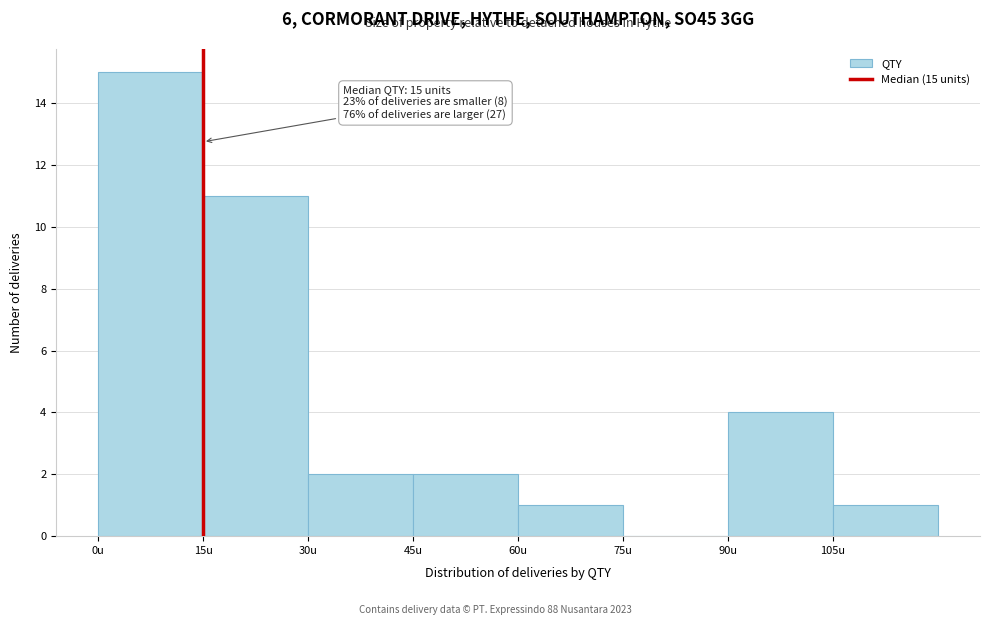

Over which range of the x-axis is the bar tallest?

0 to 15